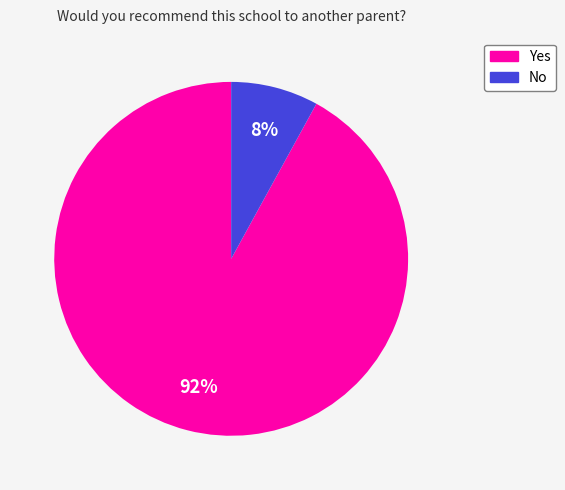

True or false: No accounts for 22% of the total.

False